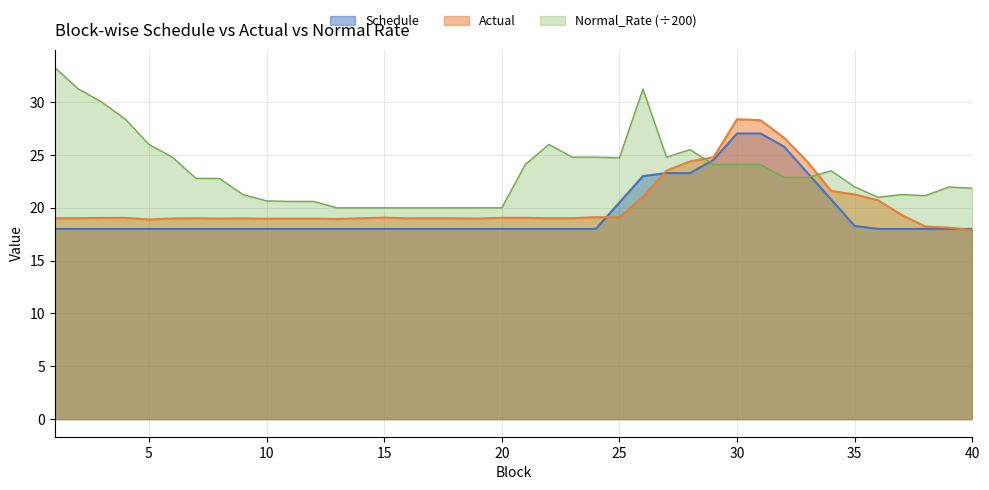

What are all the series names shown in the legend?

Schedule, Actual, Normal_Rate (÷200)